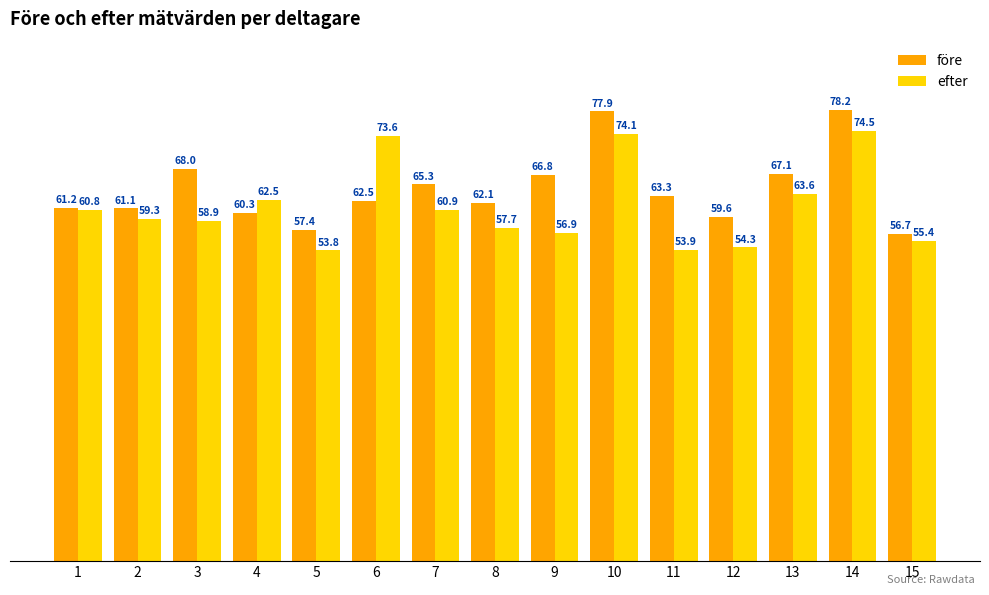

What is the difference between the highest and lowest values at 2?

1.8